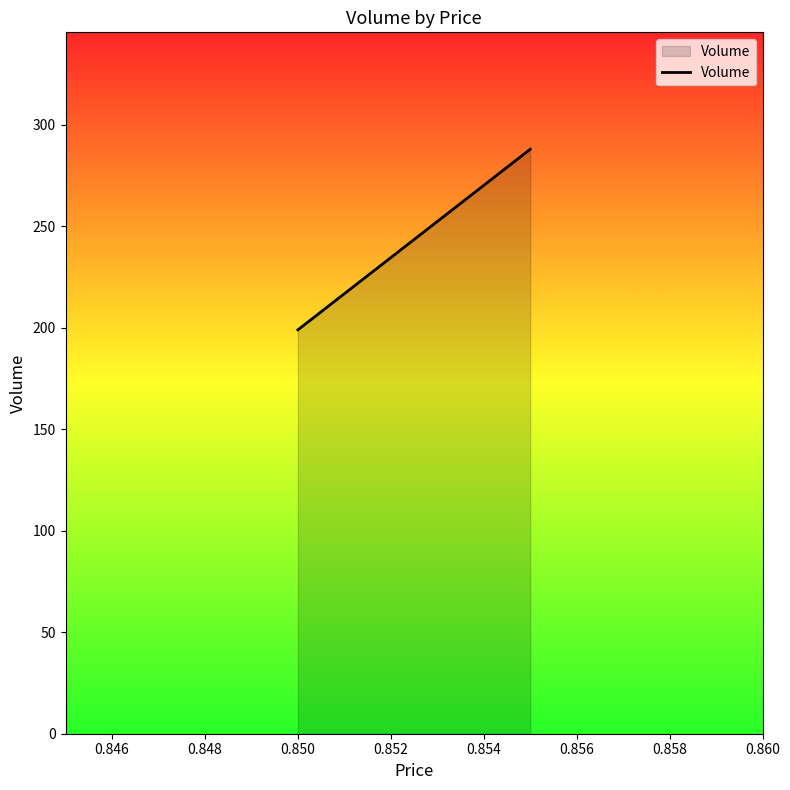

What is the minimum value shown in the chart?

199